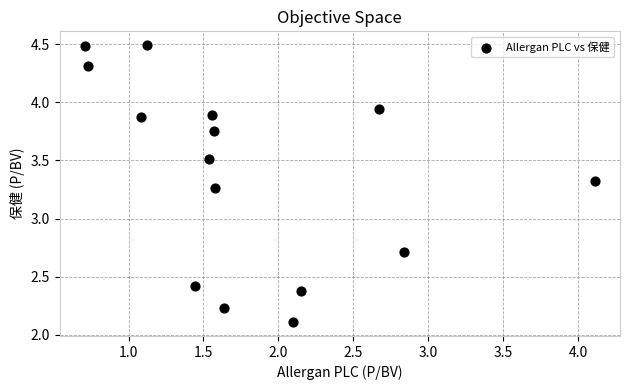

What is the range of X values (max minus min)?

3.4